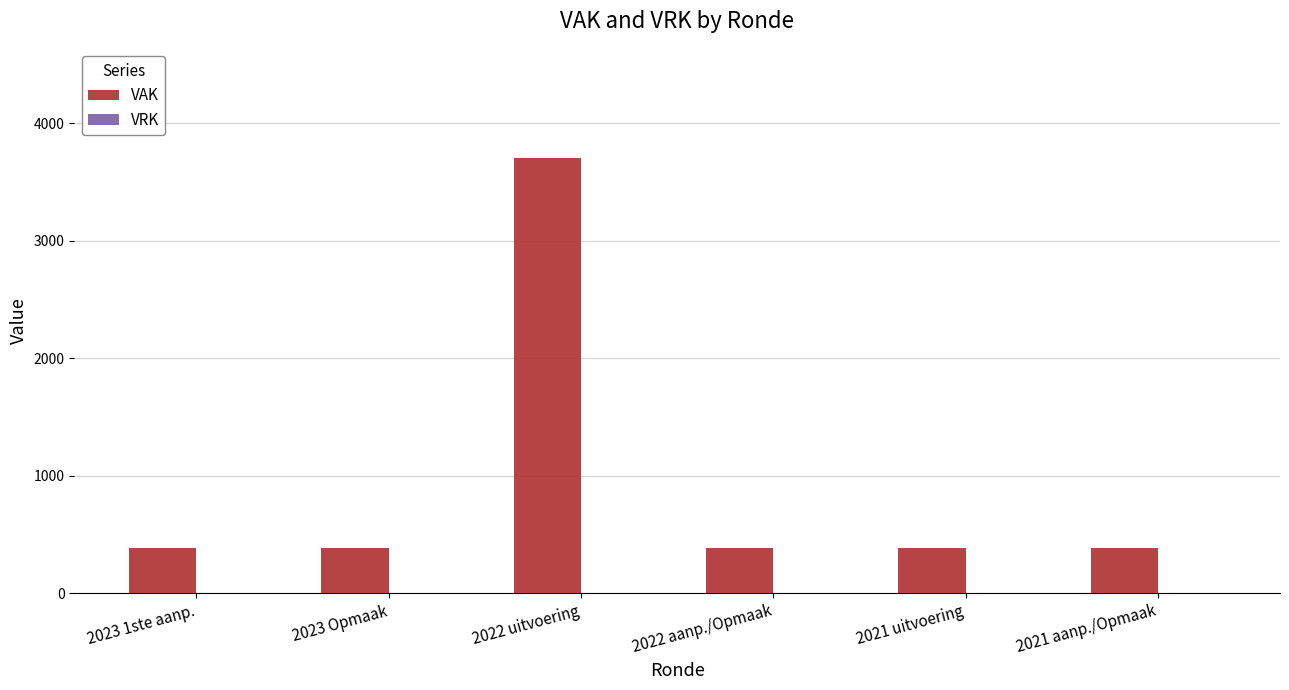

What is the difference between the maximum and minimum values?

3325